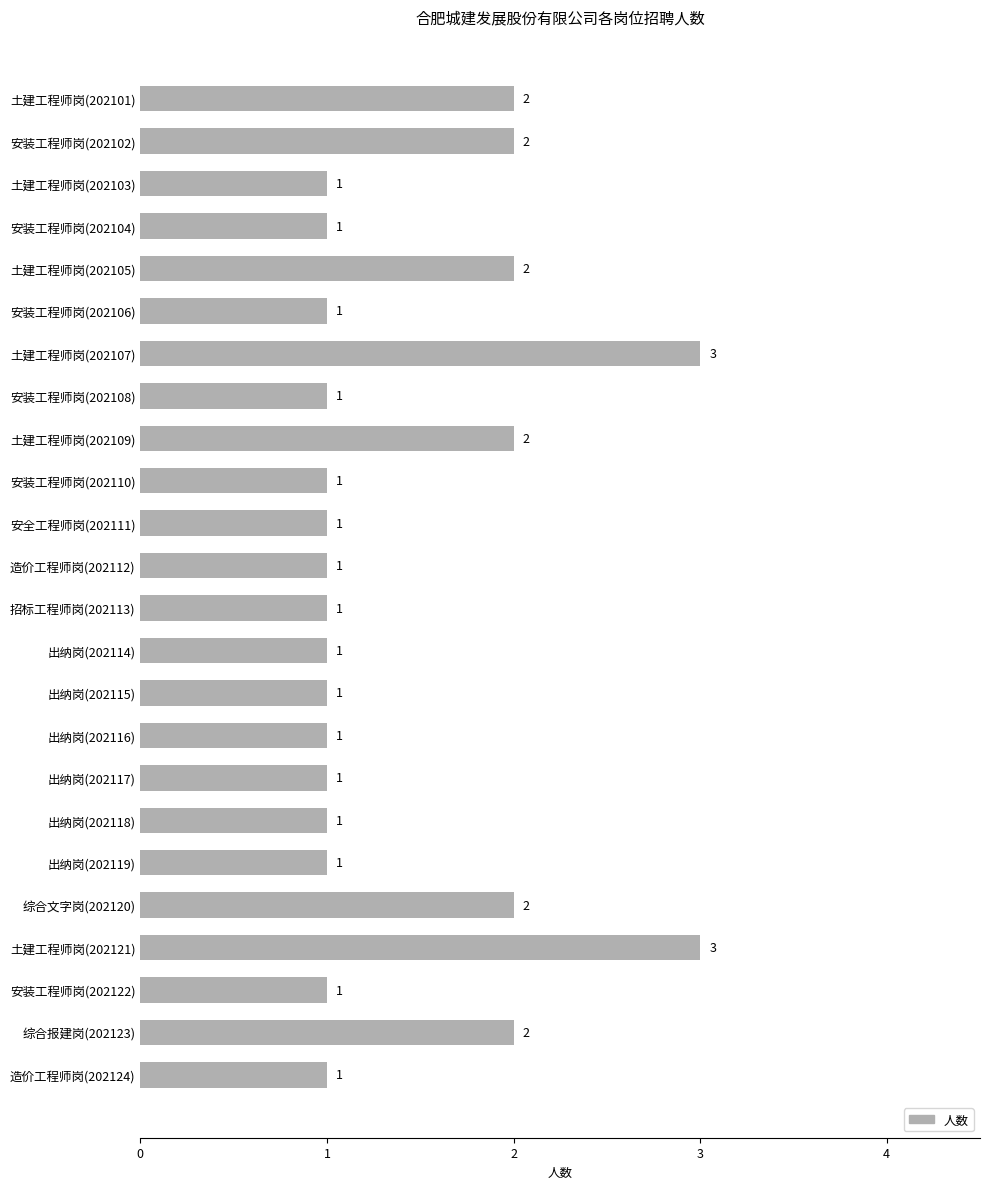

What is the ratio of the value at 安装工程师岗(202106) to the value at 土建工程师岗(202107)?

0.3